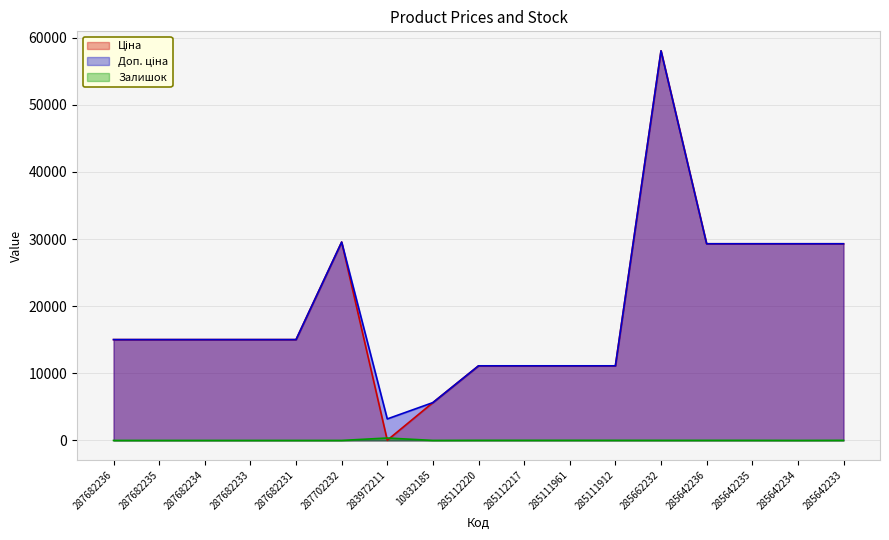

Is the value of Доп. ціна at 285642233 greater than the value of Ціна at 287682234?

Yes